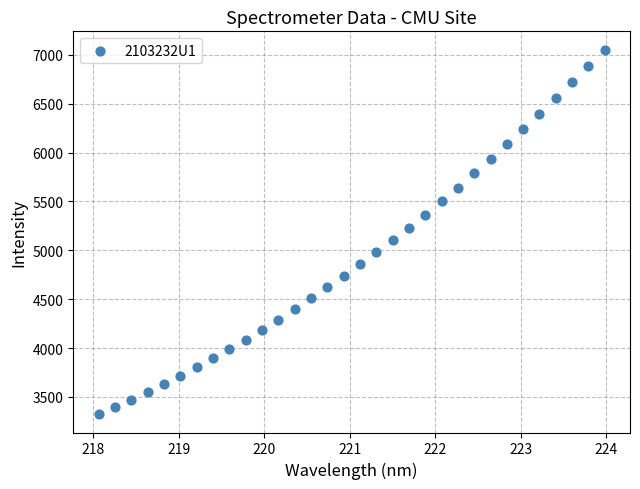

What is the range of Y values (max minus min)?

3730.2